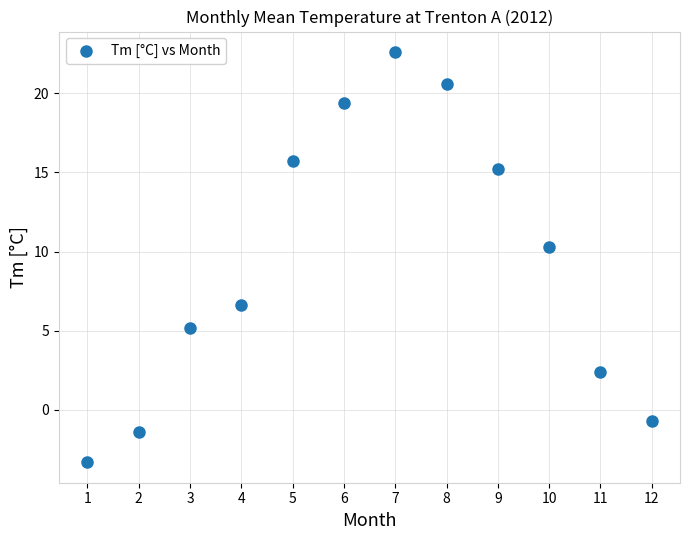

What Y value in the scatter plot is closest to 9?

10.3